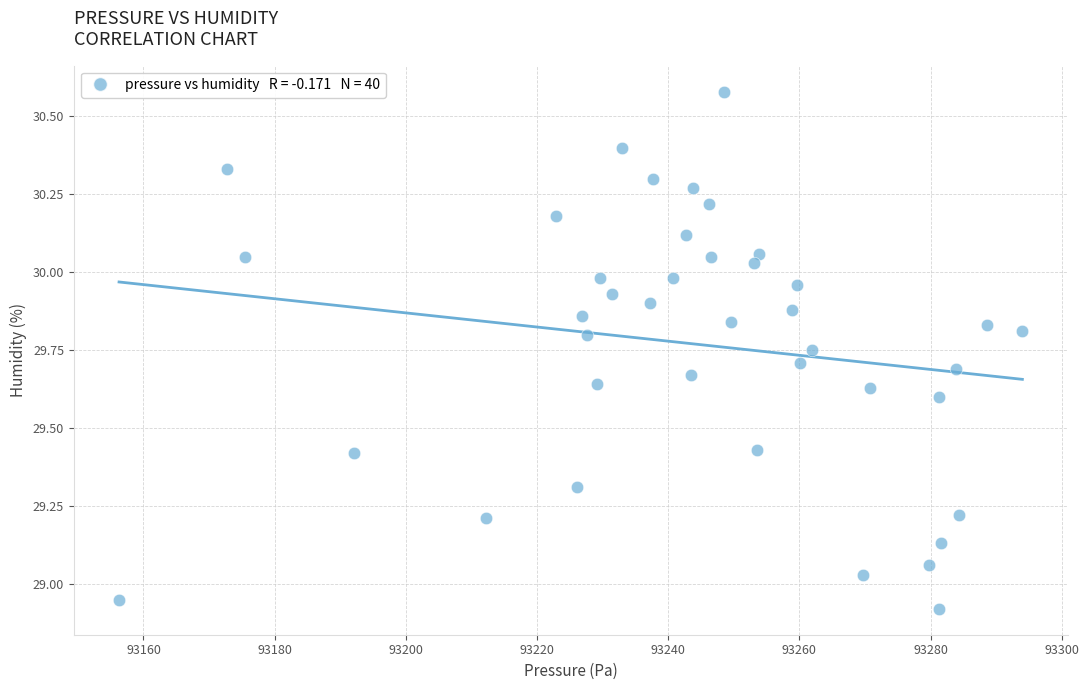

What is the range of X values (max minus min)?

137.7